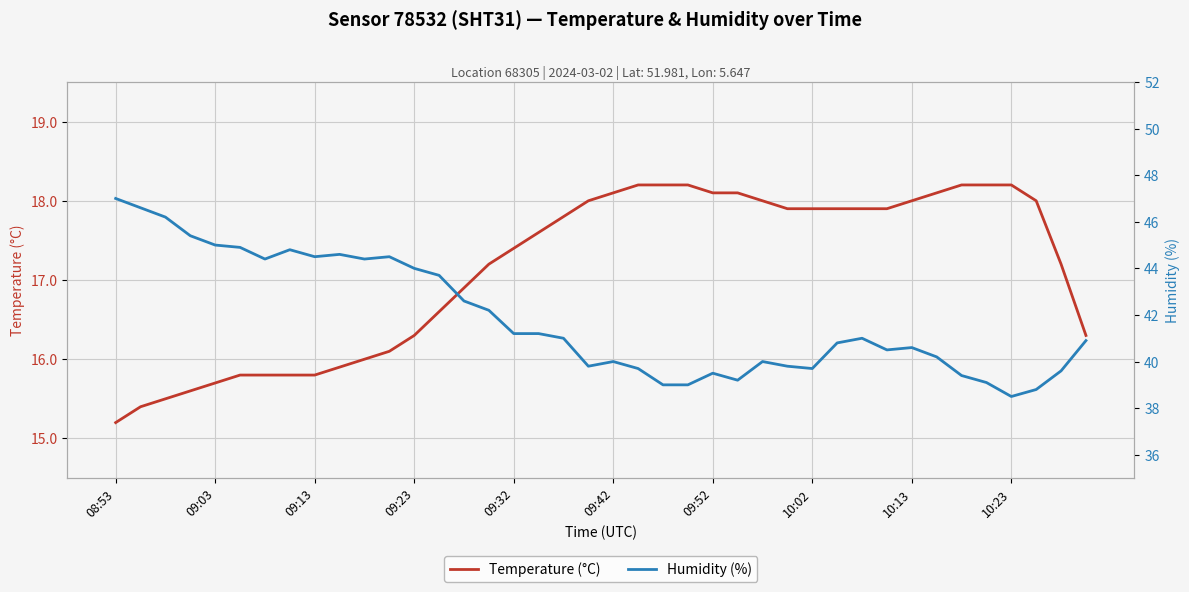

Rank the series by their average value, from highest to lowest.

Humidity (%), Temperature (°C)